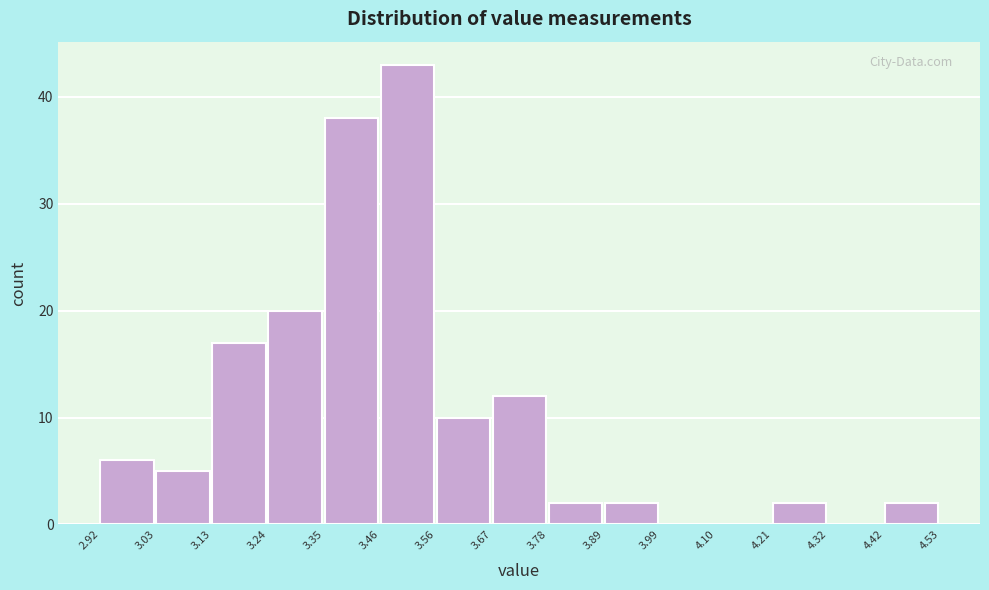

Over which range of the x-axis is the bar tallest?

3.46 to 3.56